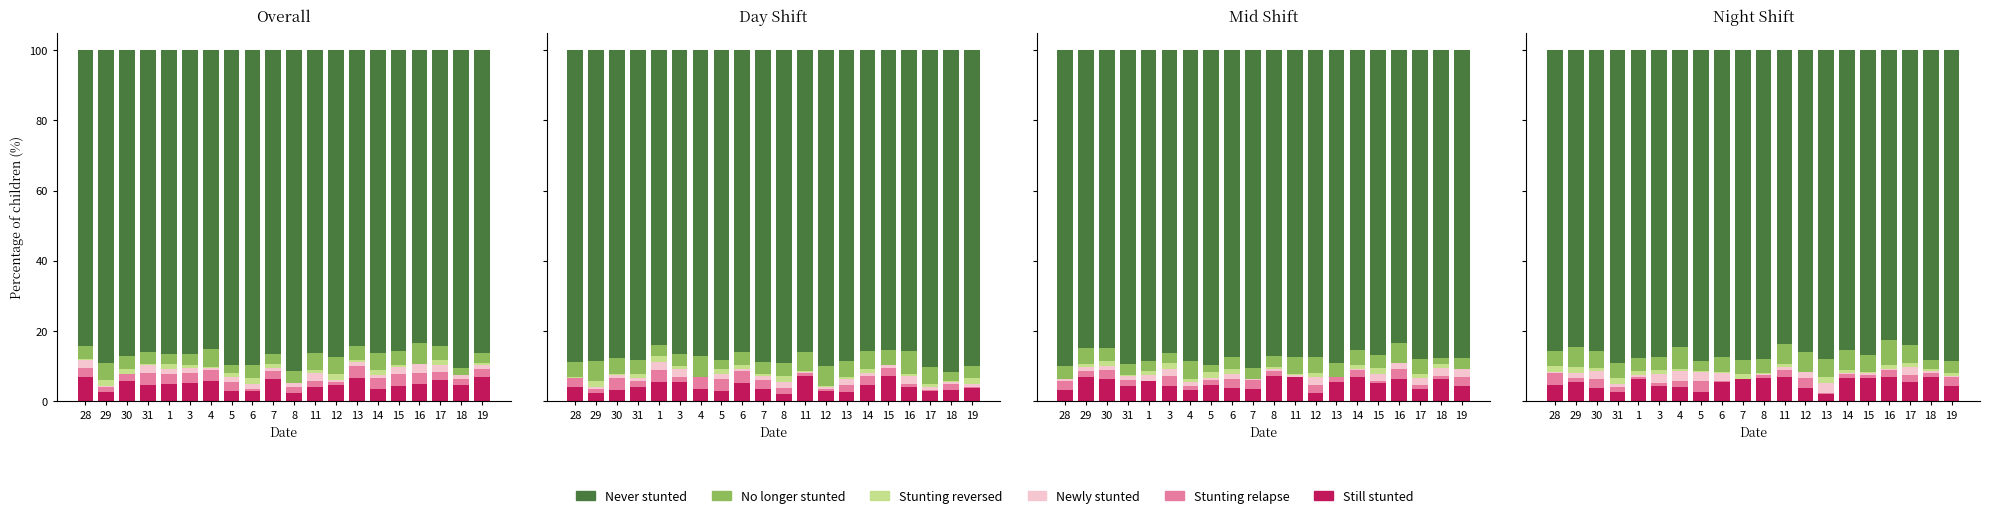

What is the average value of the Never stunted series?

86.6